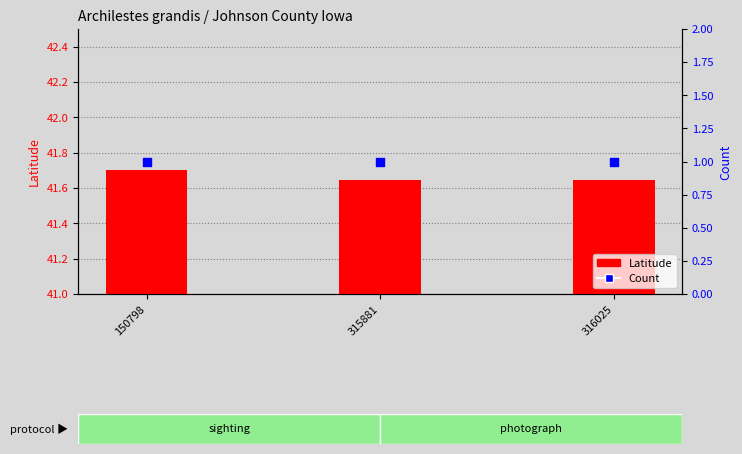

At which category is the sum across all series the highest?

150798